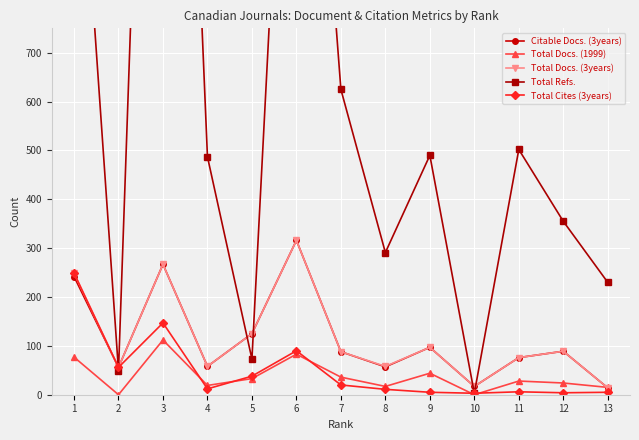

Between 4 and 9, which series saw the biggest shift?

Citable Docs. (3years)